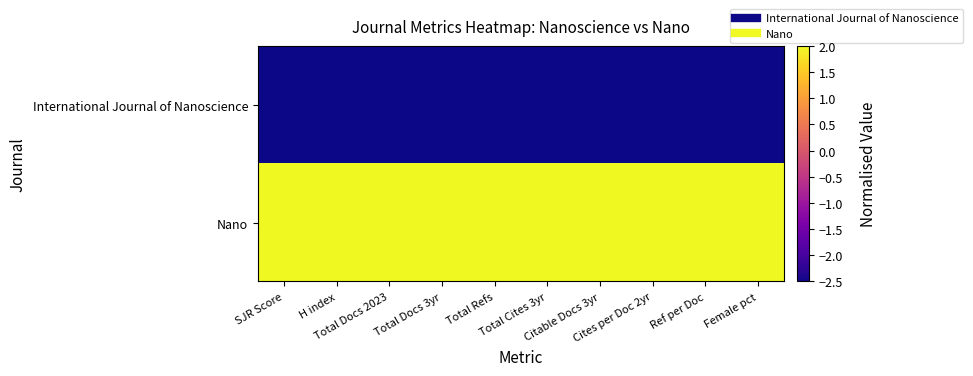

Between Total Cites 3yr and Total Docs 3yr, which is larger?

Total Cites 3yr